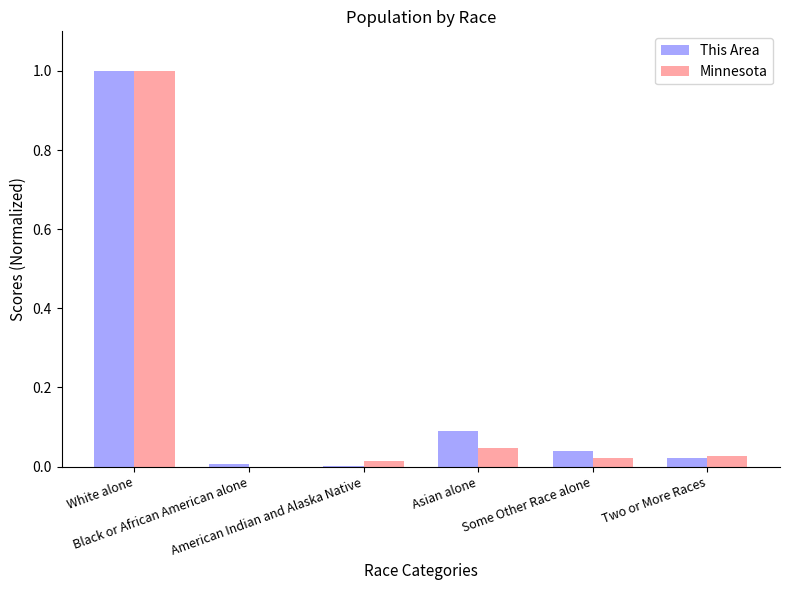

Which series changed the most between White alone and American Indian and Alaska Native?

This Area